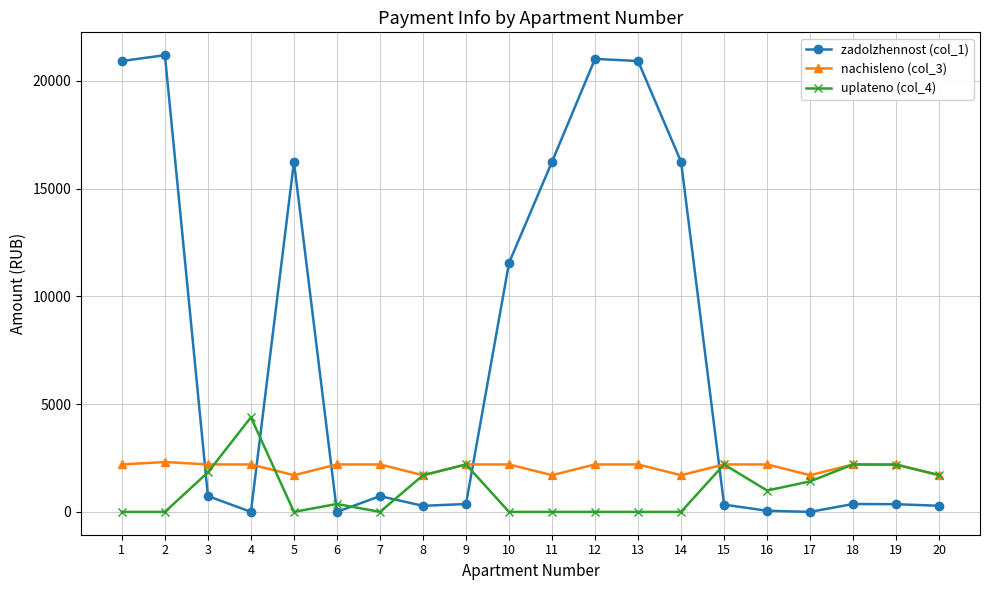

What is the maximum value shown in the chart?

21189.1